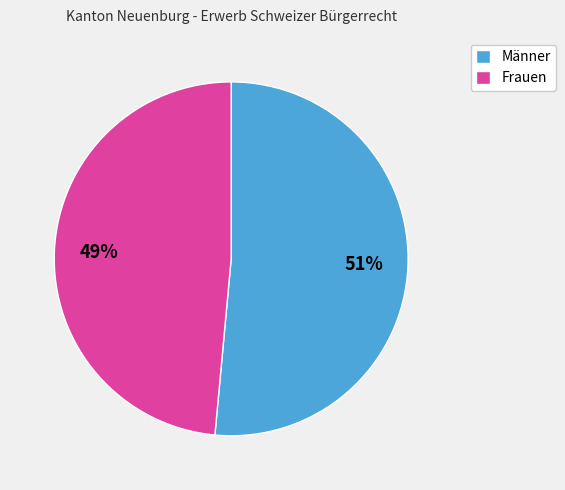

Between Männer and Frauen, which is larger?

Männer